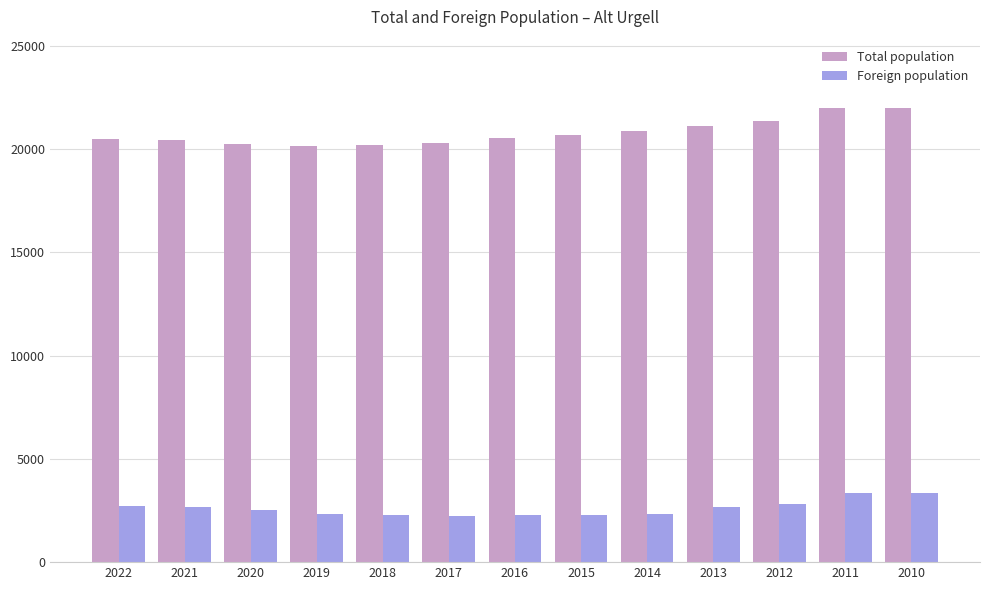

What is the difference between the Foreign population values at 2017 and 2020?

328